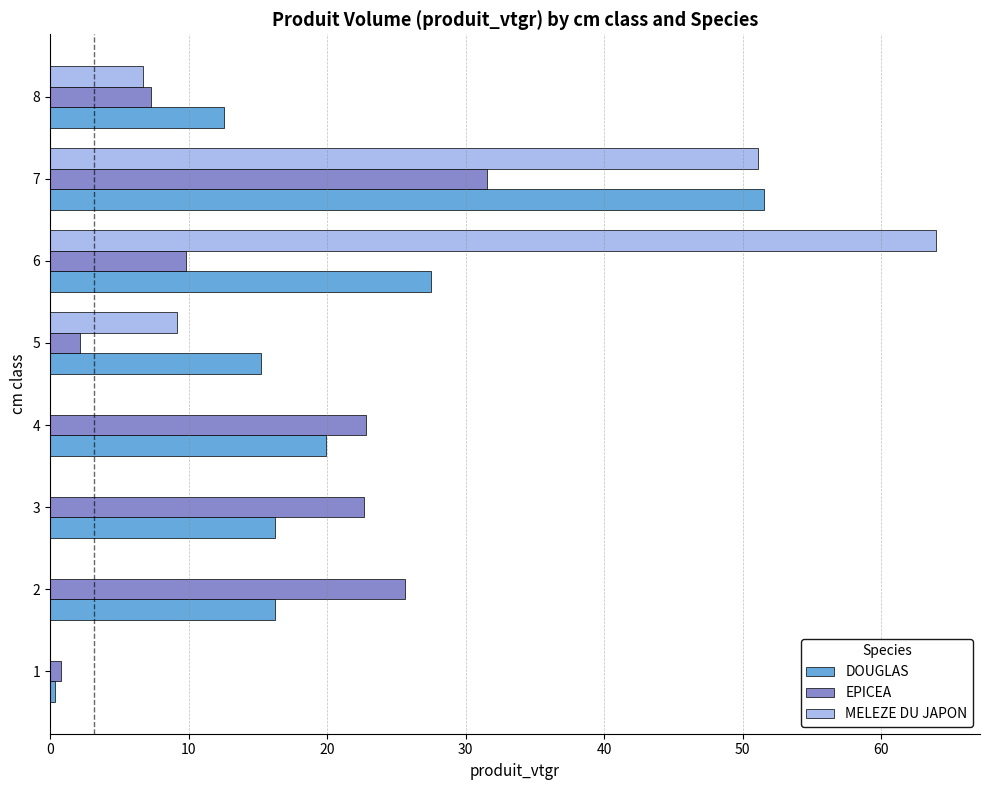

Which series has the widest spread of values?

MELEZE DU JAPON